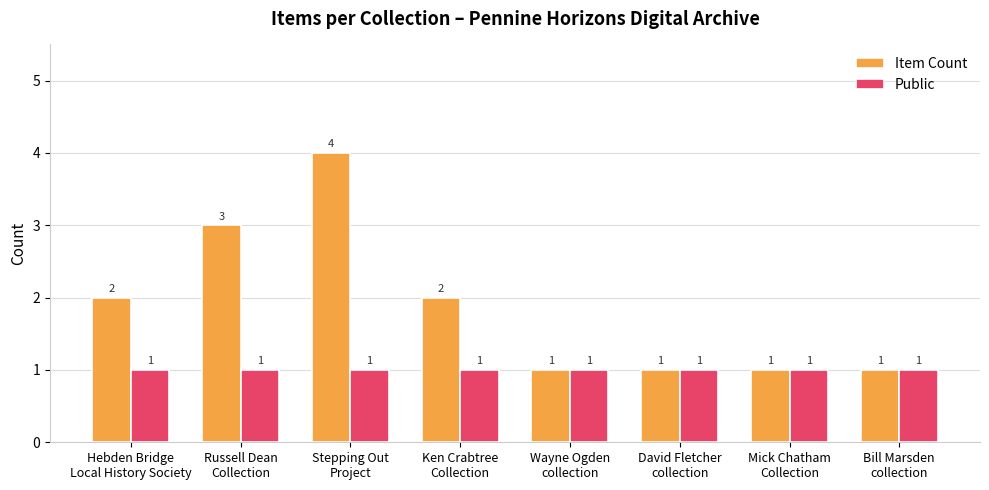

Reading right to left, what are all the values shown in this chart?

Item Count: Bill Marsden
collection=1	Mick Chatham
Collection=1	David Fletcher
collection=1	Wayne Ogden
collection=1	Ken Crabtree
Collection=2	Stepping Out
Project=4	Russell Dean
Collection=3	Hebden Bridge
Local History Society=2
Public: Bill Marsden
collection=1	Mick Chatham
Collection=1	David Fletcher
collection=1	Wayne Ogden
collection=1	Ken Crabtree
Collection=1	Stepping Out
Project=1	Russell Dean
Collection=1	Hebden Bridge
Local History Society=1